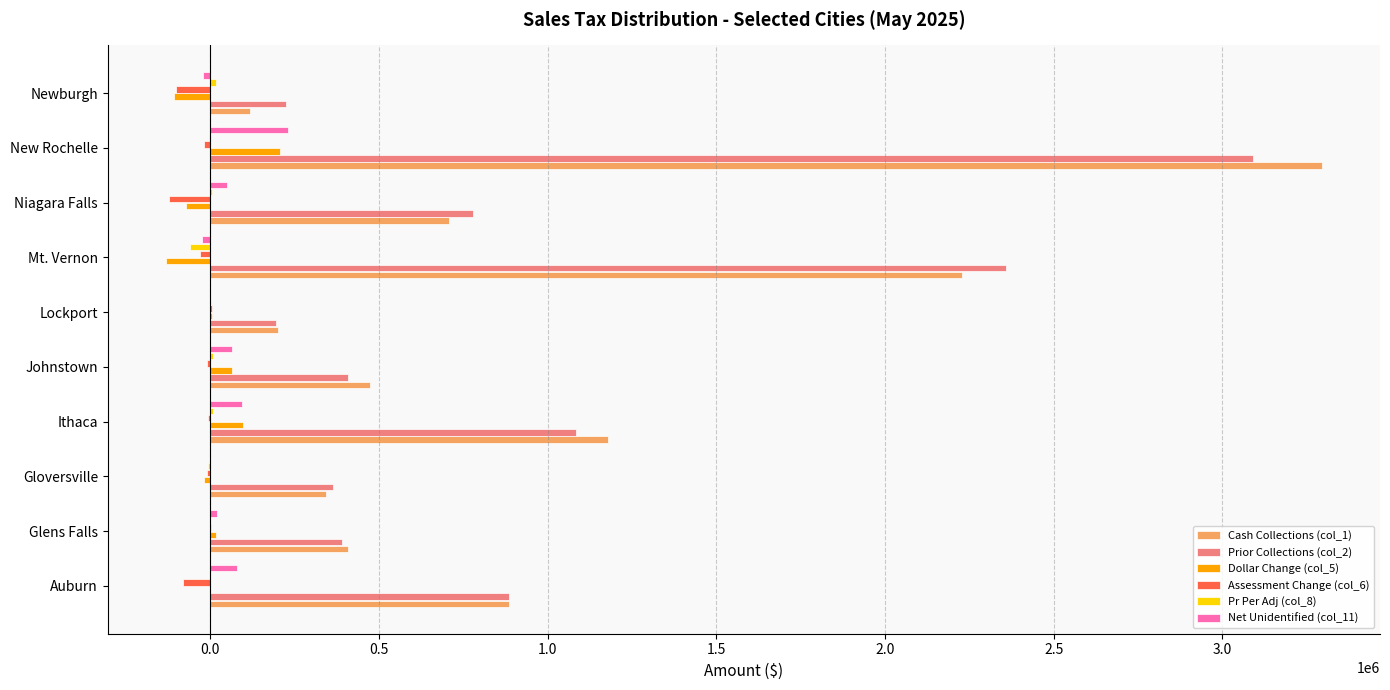

The value of Prior Collections (col_2) at Niagara Falls is 1108053.1. True or false?

False